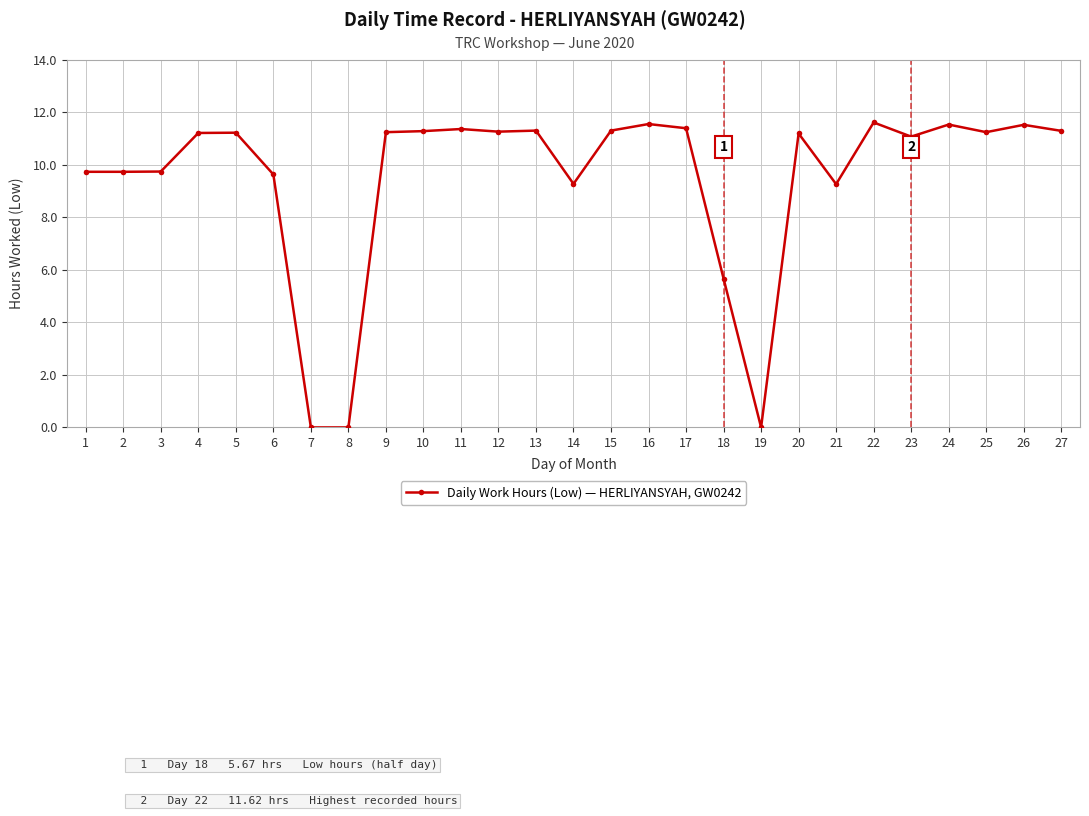

What is the value of the 10th point from the left?

11.3